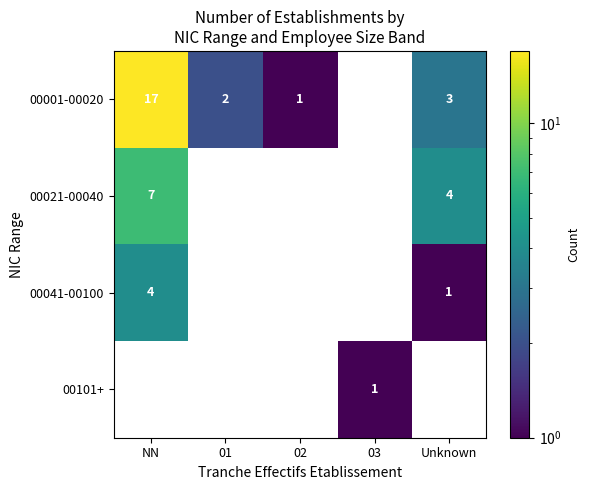

Where is 00041-00100 nearest to the value 2?

Unknown